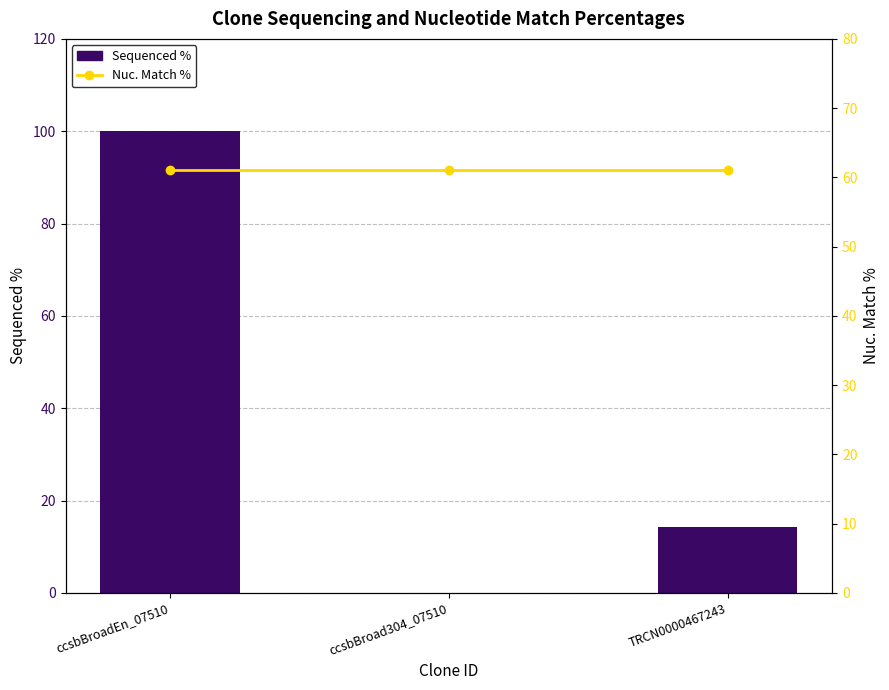

List the labels in order of Sequenced % value, largest first.

ccsbBroadEn_07510, TRCN0000467243, ccsbBroad304_07510